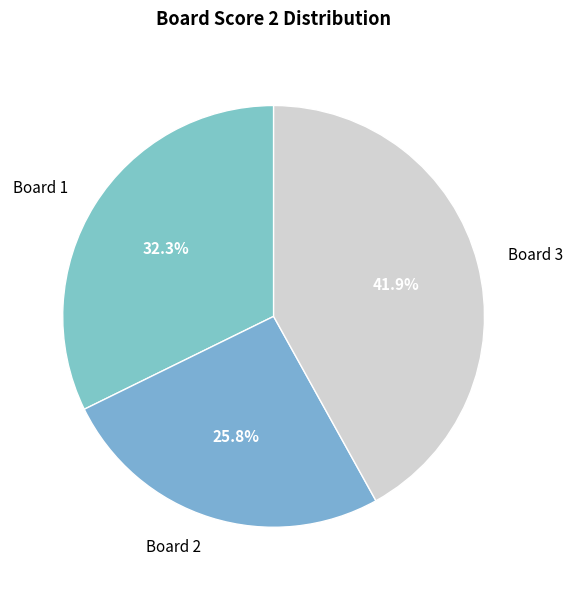

Rank the categories by value from lowest to highest.

Board 2, Board 1, Board 3